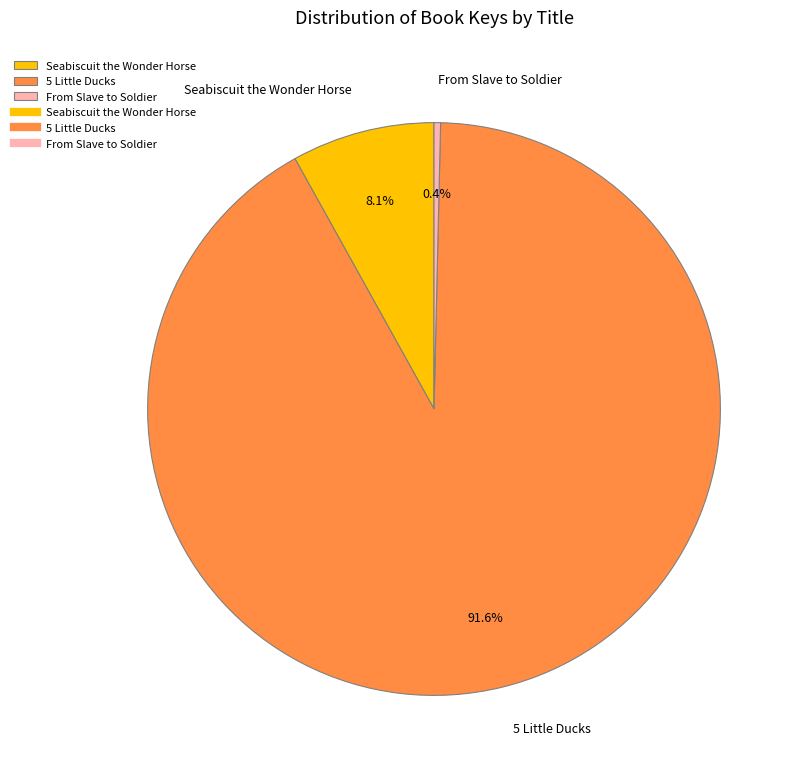

What portion of the pie excludes Seabiscuit the Wonder Horse?

91.9%